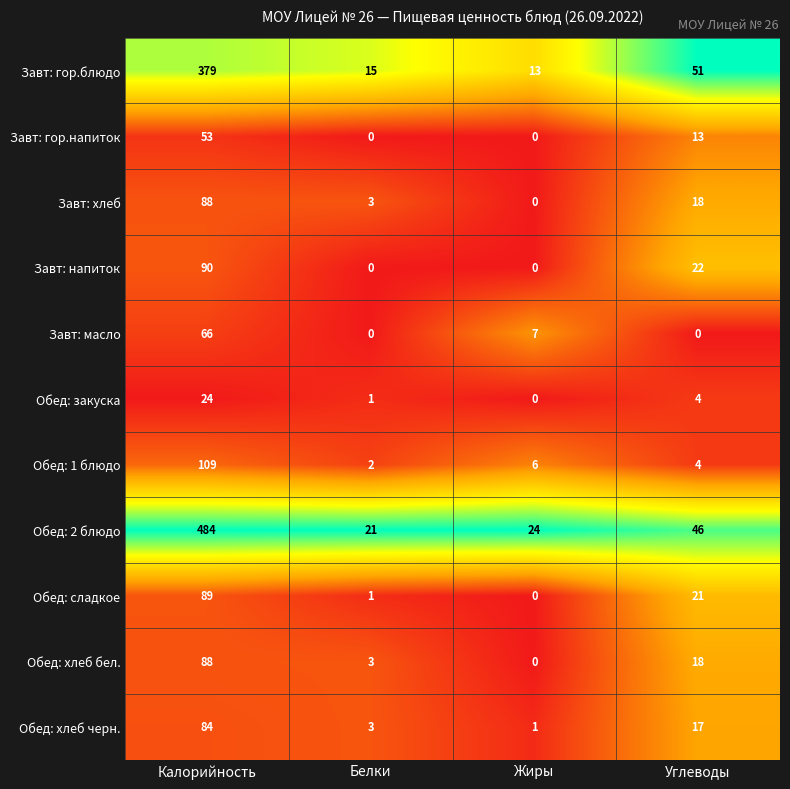

What is the highest value of the Обед: хлеб черн. series?

84